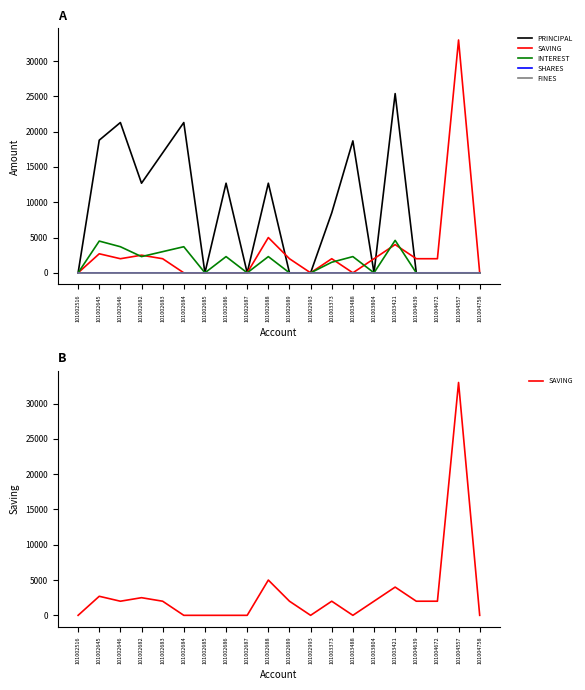

Where is PRINCIPAL nearest to the value 12700?

101002682